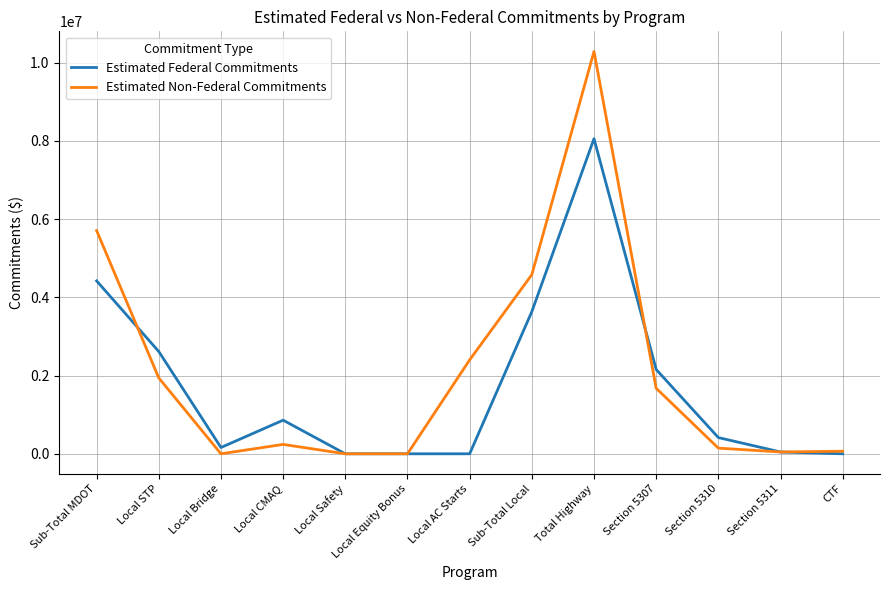

The Estimated Non-Federal Commitments series shows 1939135.0 at Local STP. True or false?

True